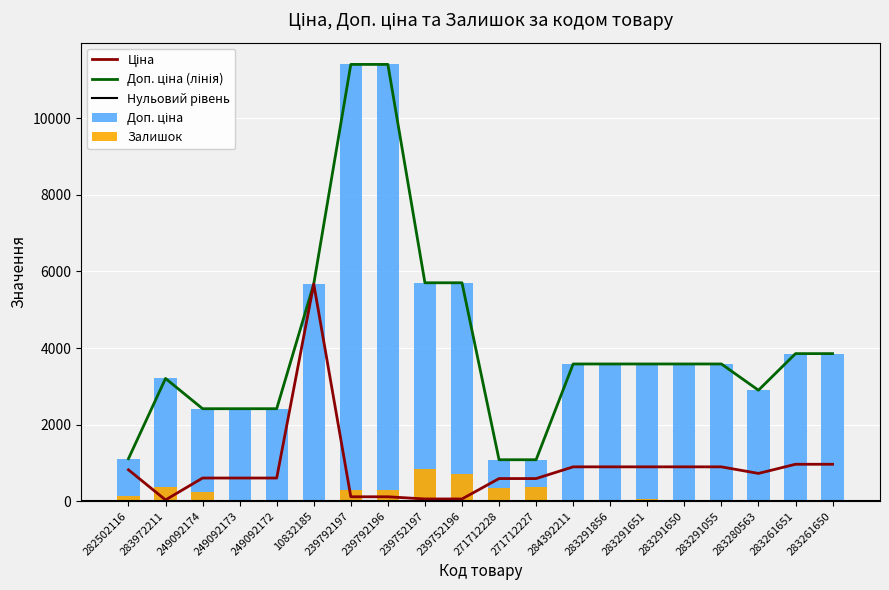

What is the spread (max minus min) of values at 284392211?

3576.6